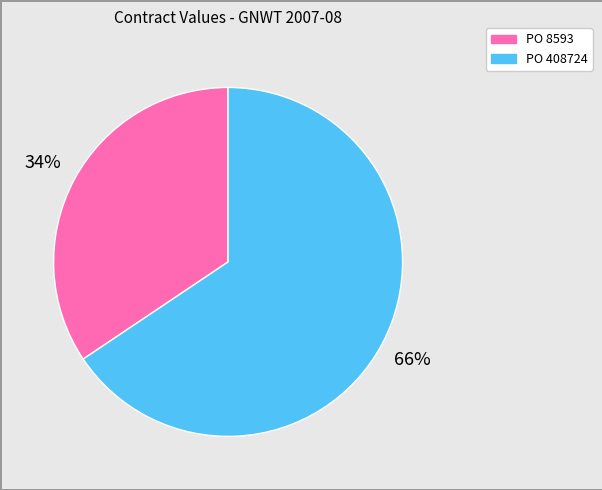

Count the number of slices in the pie.

2